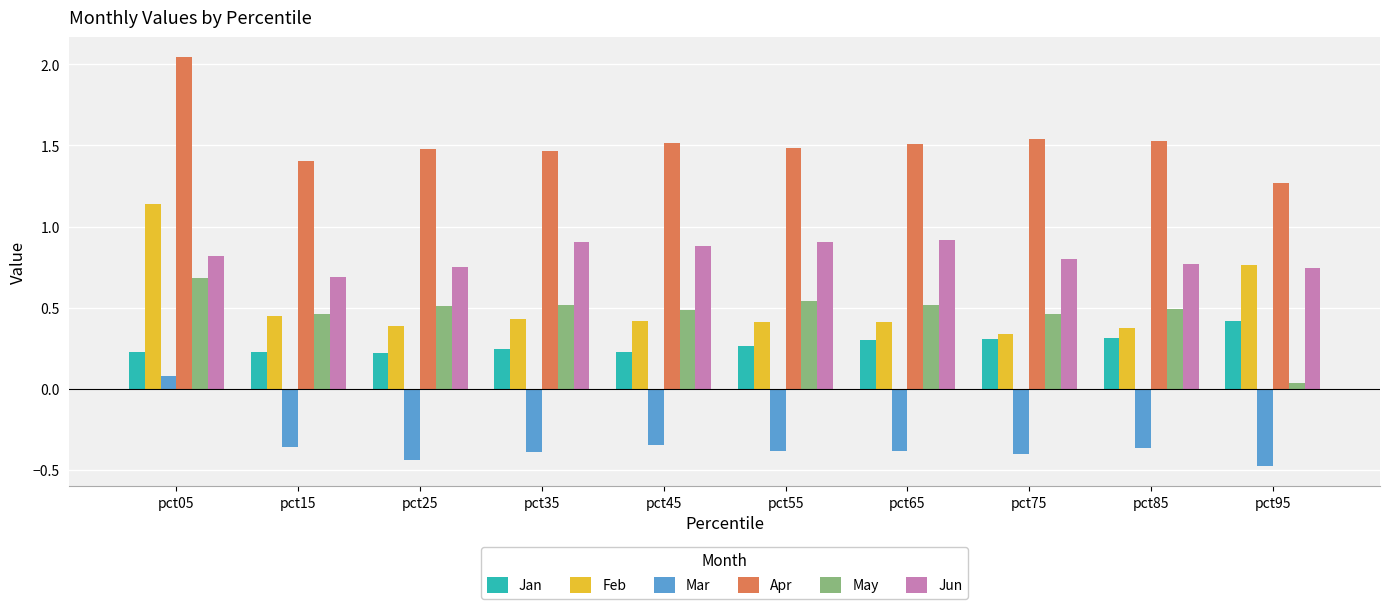

How many series are shown in this chart?

6